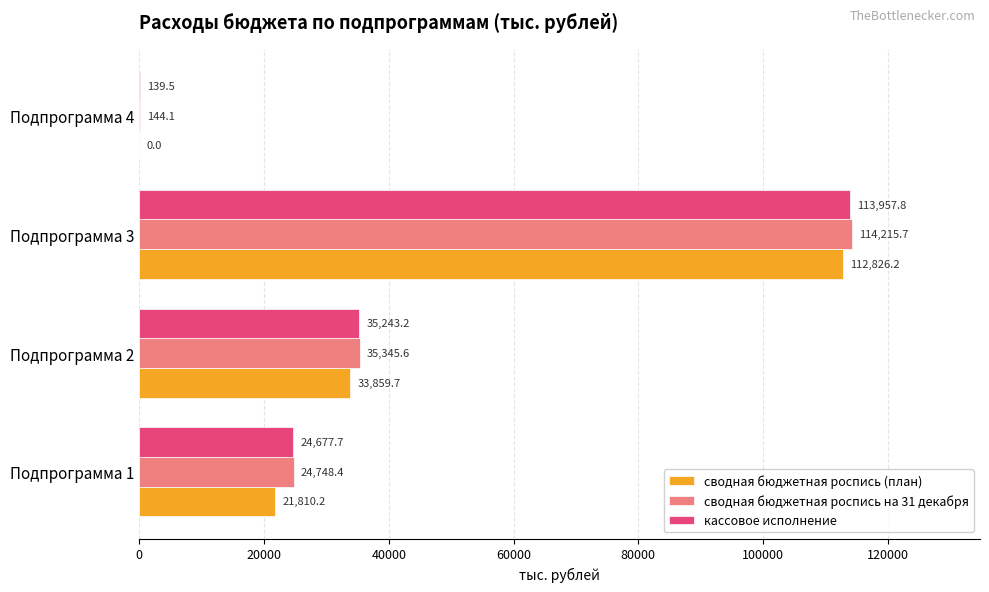

The сводная бюджетная роспись (план) series shows 112826.2 at Подпрограмма 3. True or false?

True